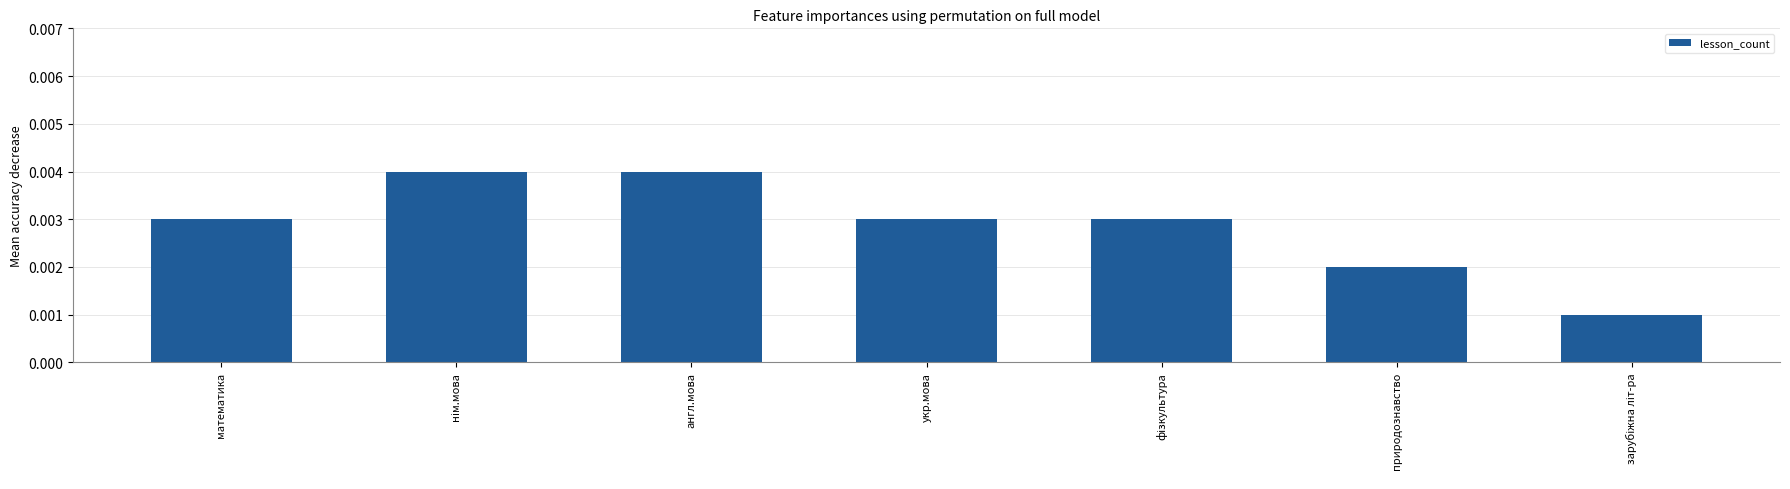

What is the sum of the values at нім.мова and укр.мова?

7